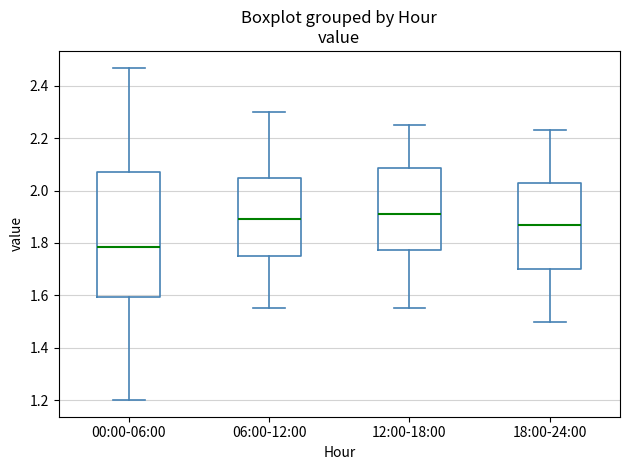

Where is the lower edge of the box for 12:00-18:00 on the y-axis? The values are not printed on the chart, so give them approximately, as read against the axis.

1.78